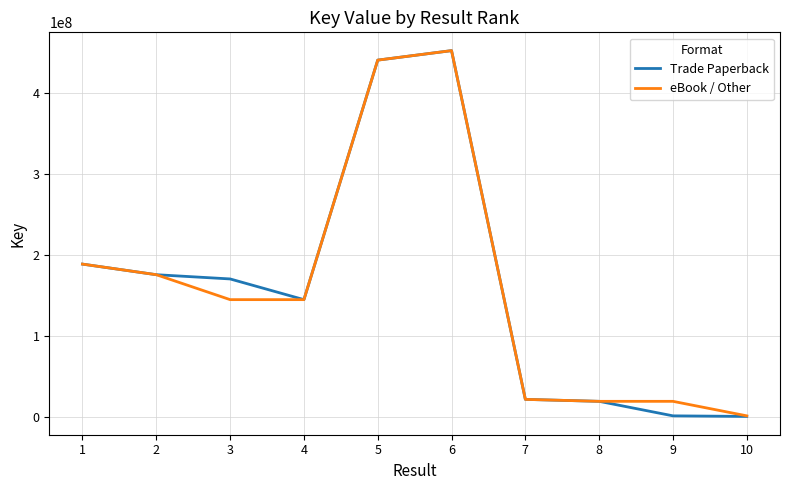

What is the difference between the maximum and minimum values in the eBook / Other series?

451815395